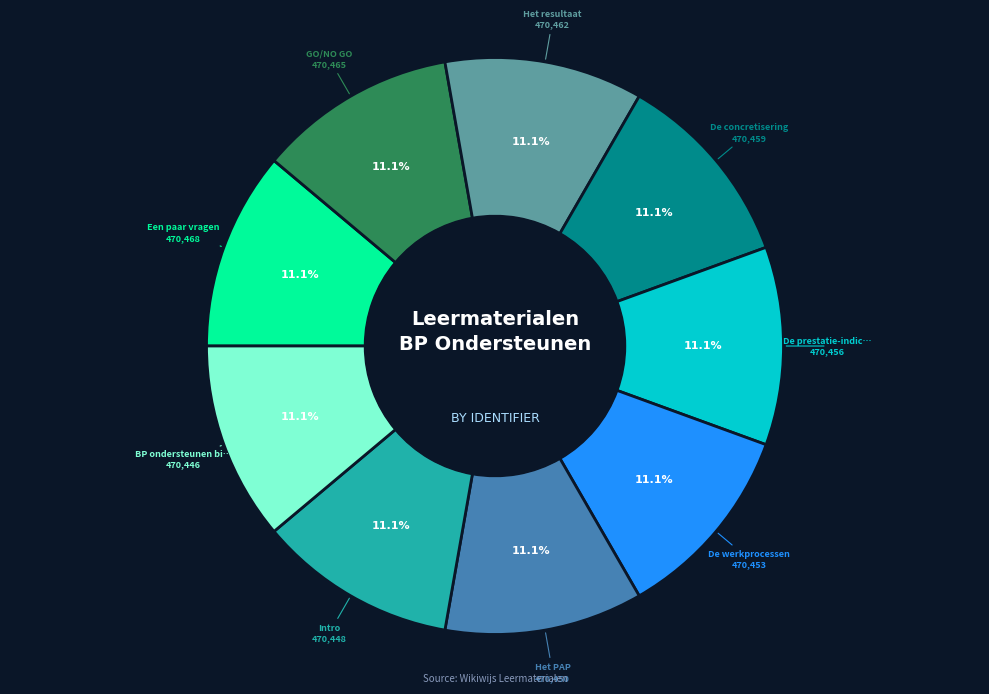

Is there any slice that represents more than half of the pie?

No